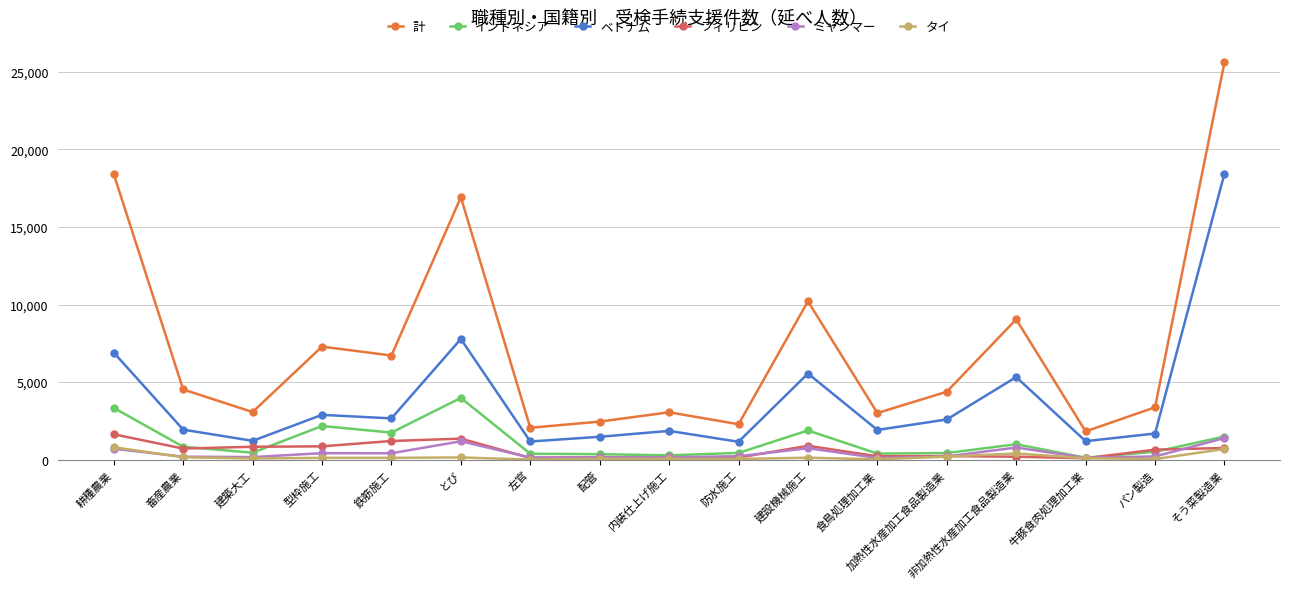

What is the difference between the second highest and minimum values in the タイ series?

686